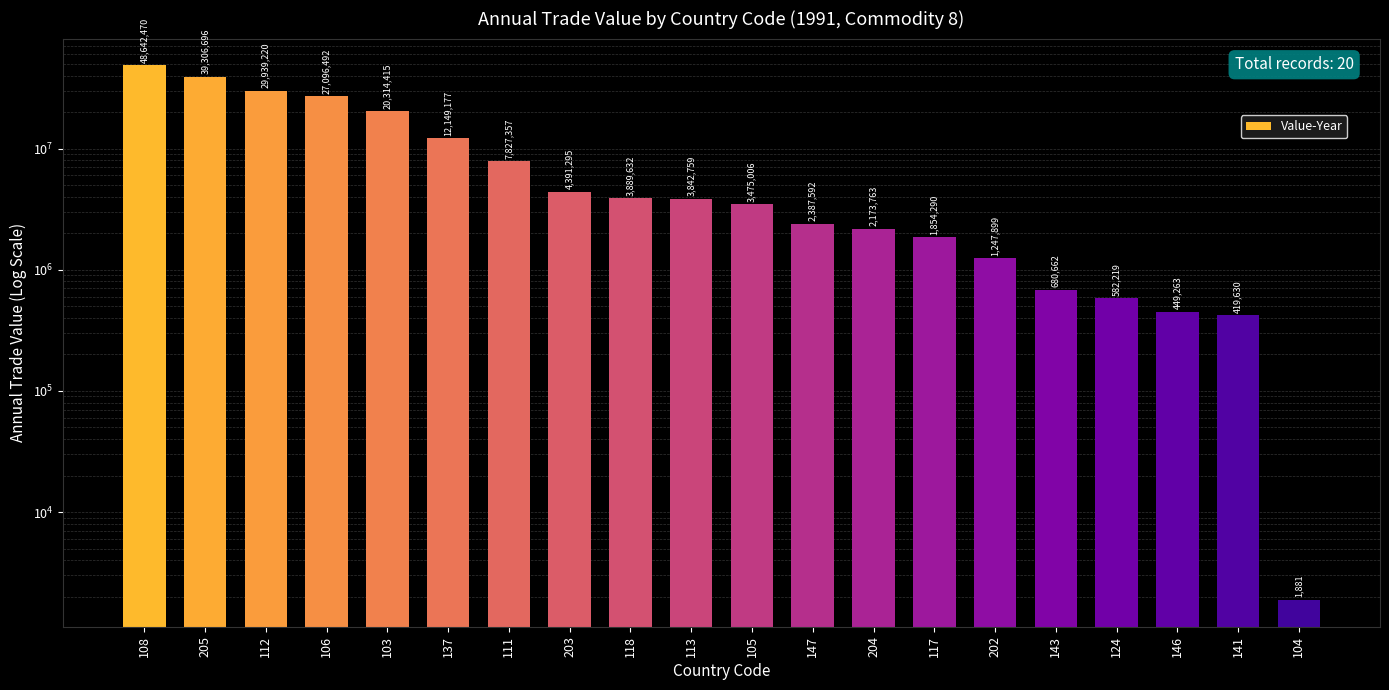

Reading left to right, what are all the values shown in this chart?

108=48642470	205=39306696	112=29939220	106=27096492	103=20314415	137=12149177	111=7827357	203=4391295	118=3889632	113=3842759	105=3475006	147=2387592	204=2173763	117=1854290	202=1247899	143=680662	124=582219	146=449263	141=419630	104=1881